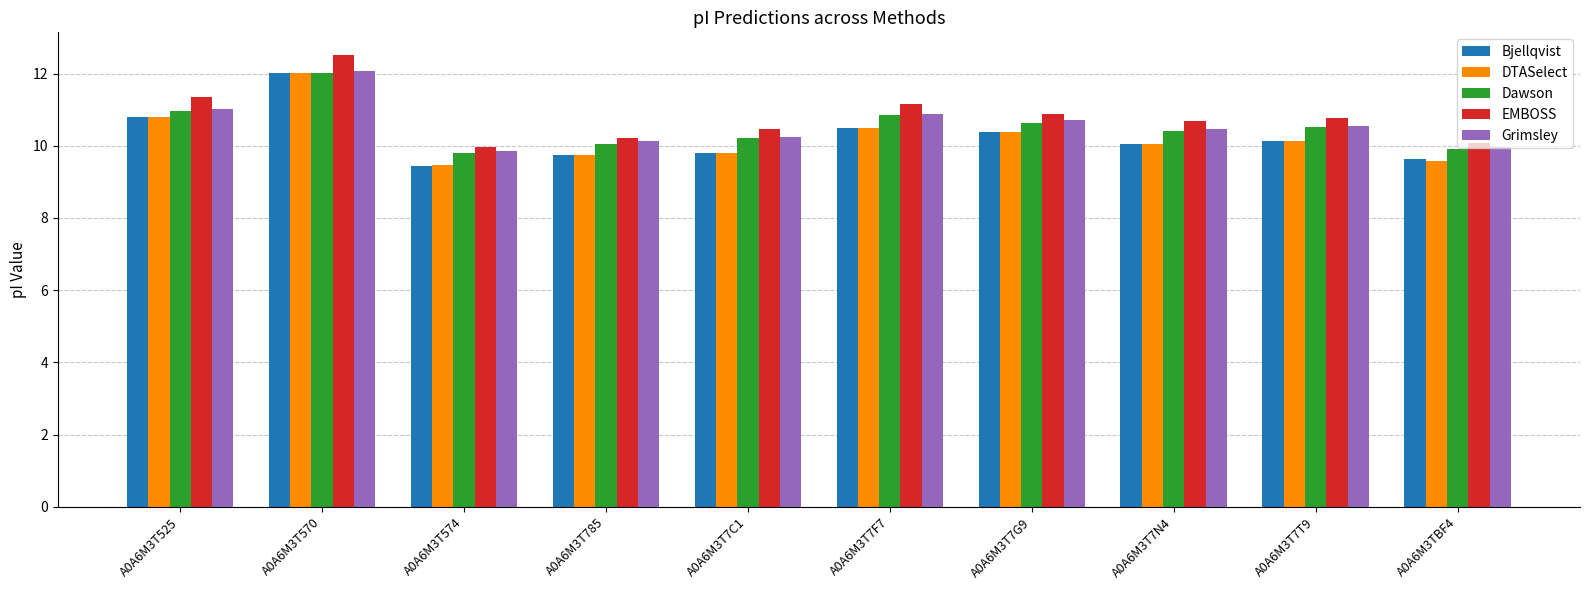

What is the difference between the highest and lowest values at A0A6M3T785?

0.5